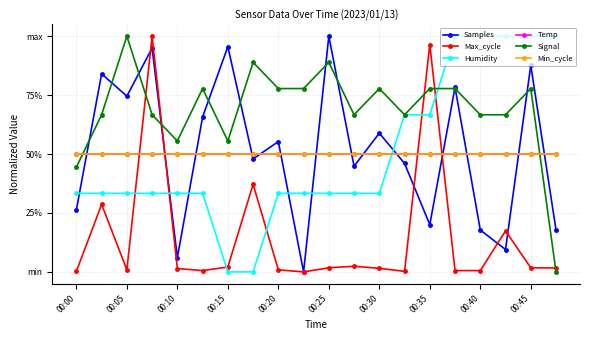

What is the greatest value displayed?

1.0